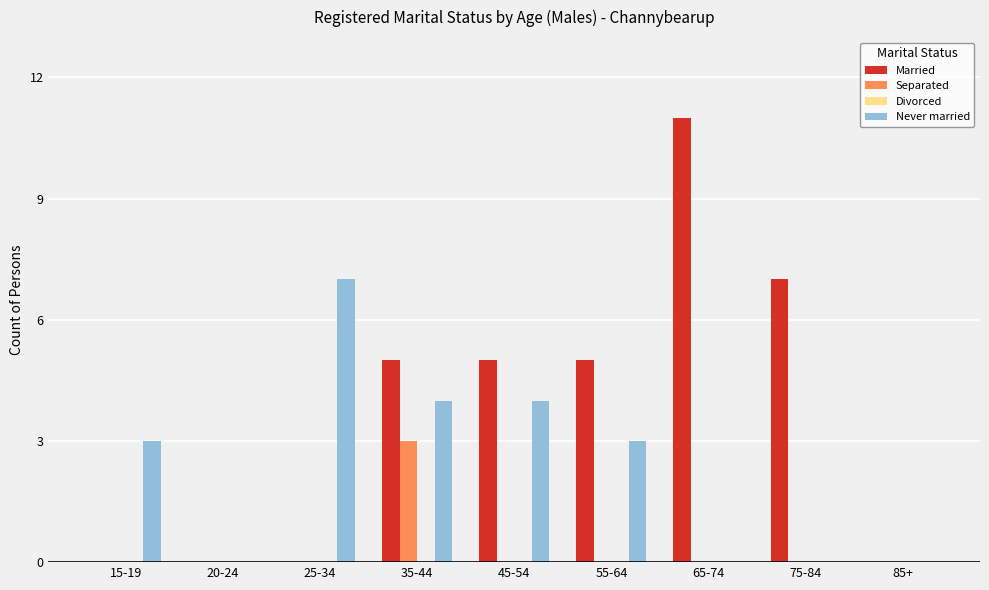

What is the highest value of the Separated series?

3